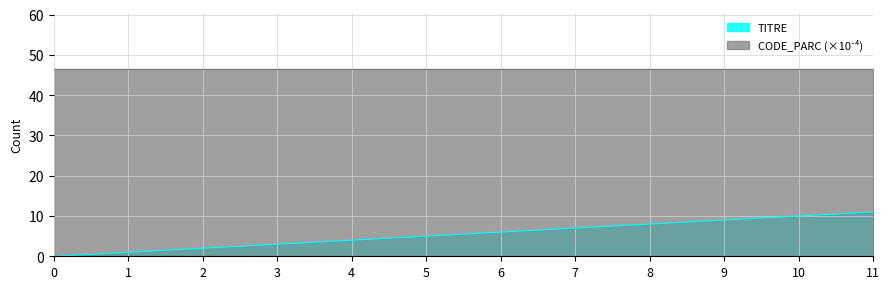

Does the chart display data point markers on the line(s)?

No